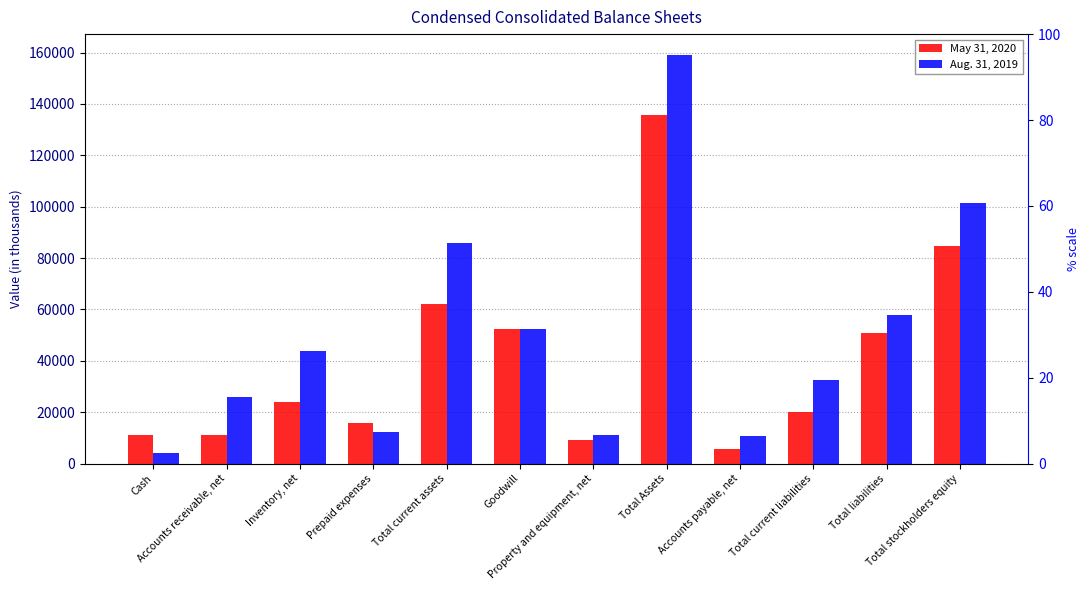

Rank the categories by Aug. 31, 2019 value from lowest to highest.

Cash, Accounts payable, net, Property and equipment, net, Prepaid expenses, Accounts receivable, net, Total current liabilities, Inventory, net, Goodwill, Total liabilities, Total current assets, Total stockholders equity, Total Assets